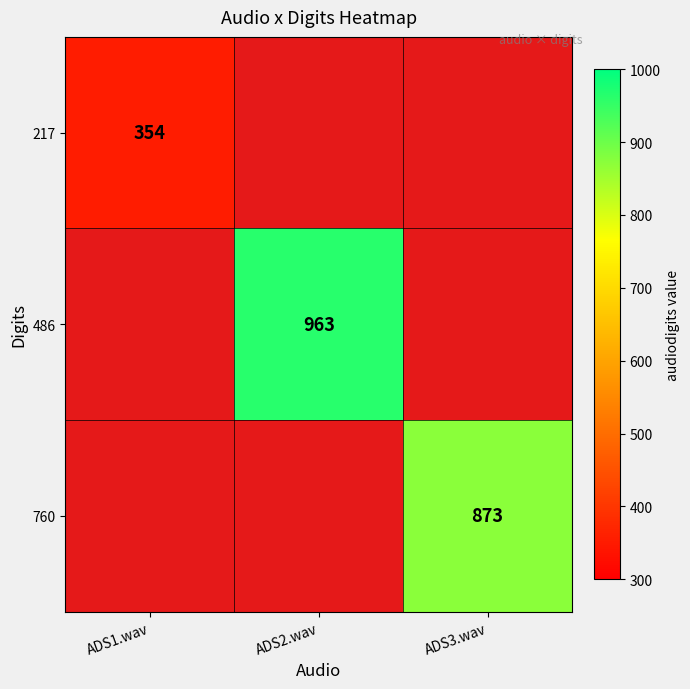

How many categories are shown in the chart?

3